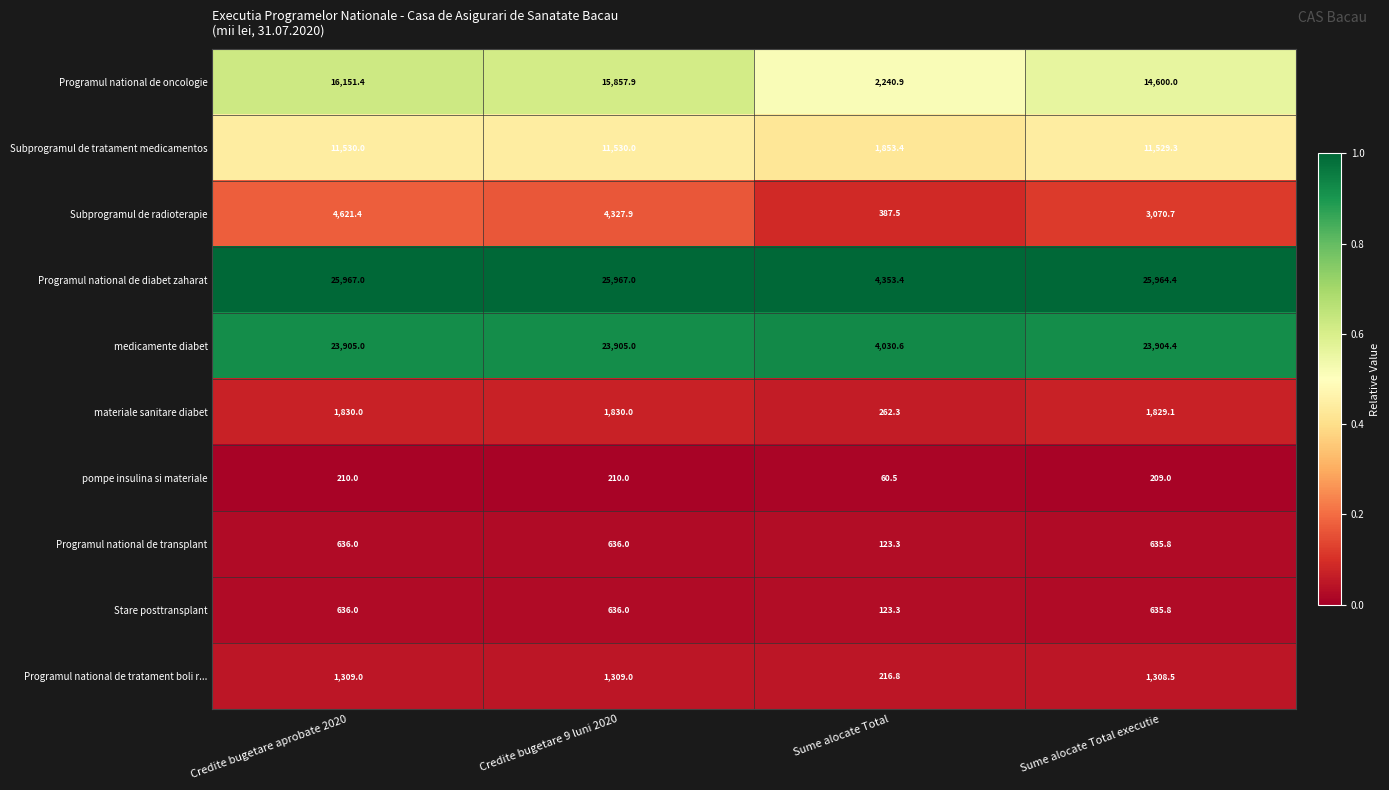

The value of Subprogramul de radioterapie at Sume alocate Total executie is 4001.3. True or false?

False